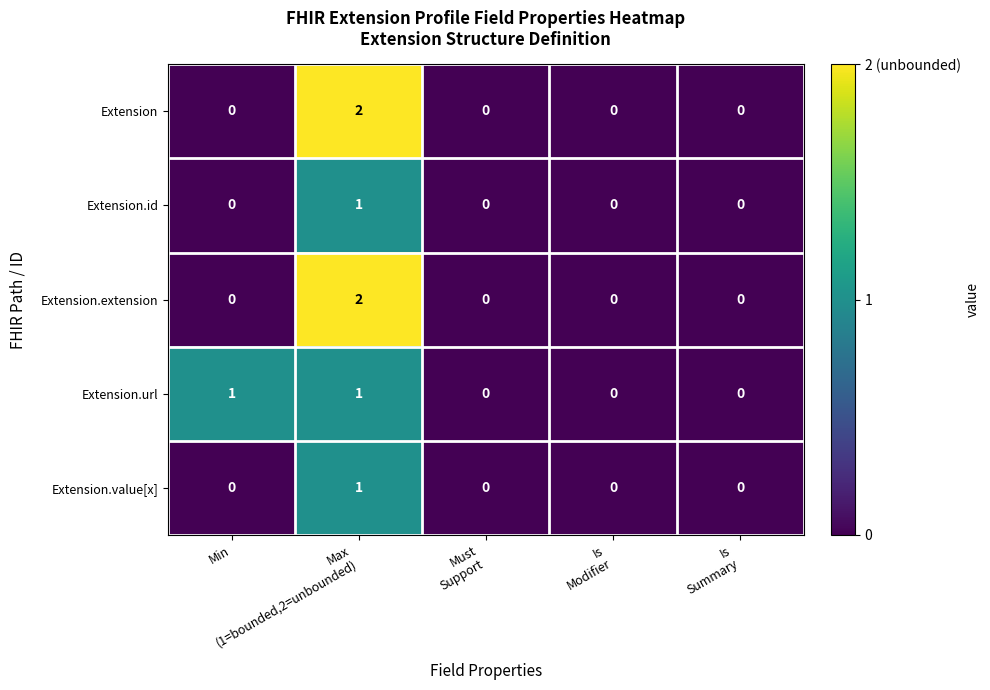

How many values in the Extension series exceed 0?

1